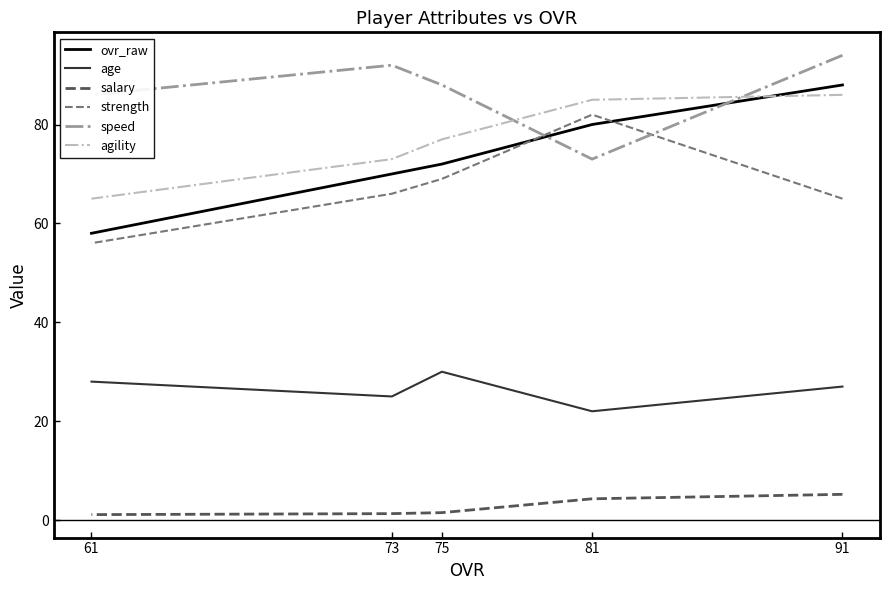

How many lines are shown in the chart?

6